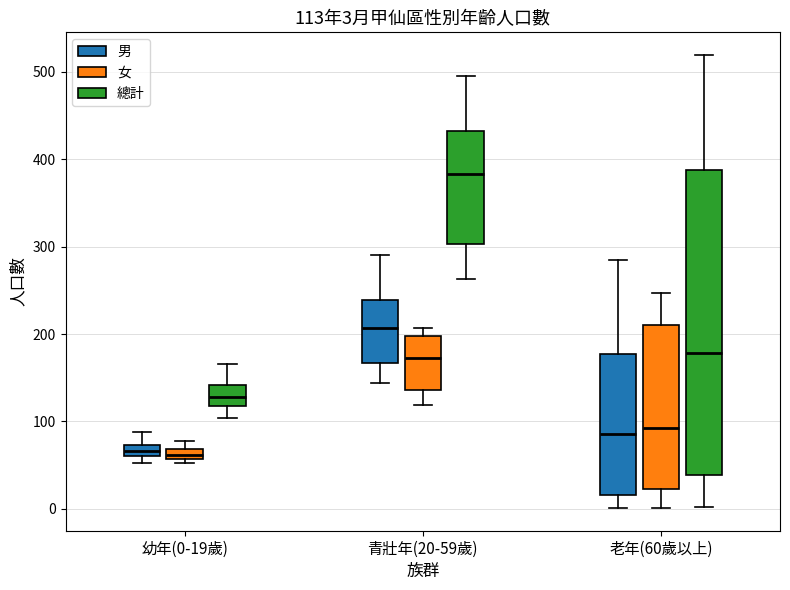

Which box is the tallest, from its lower edge to its upper edge?

老年(60歲以上) (總計)